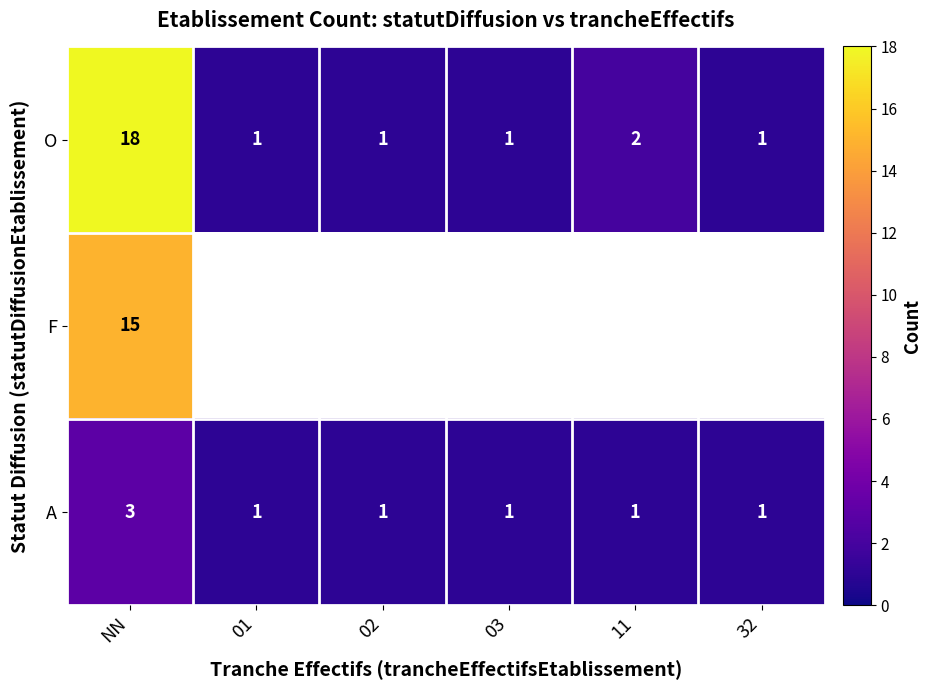

The F series shows 15 at NN. True or false?

True